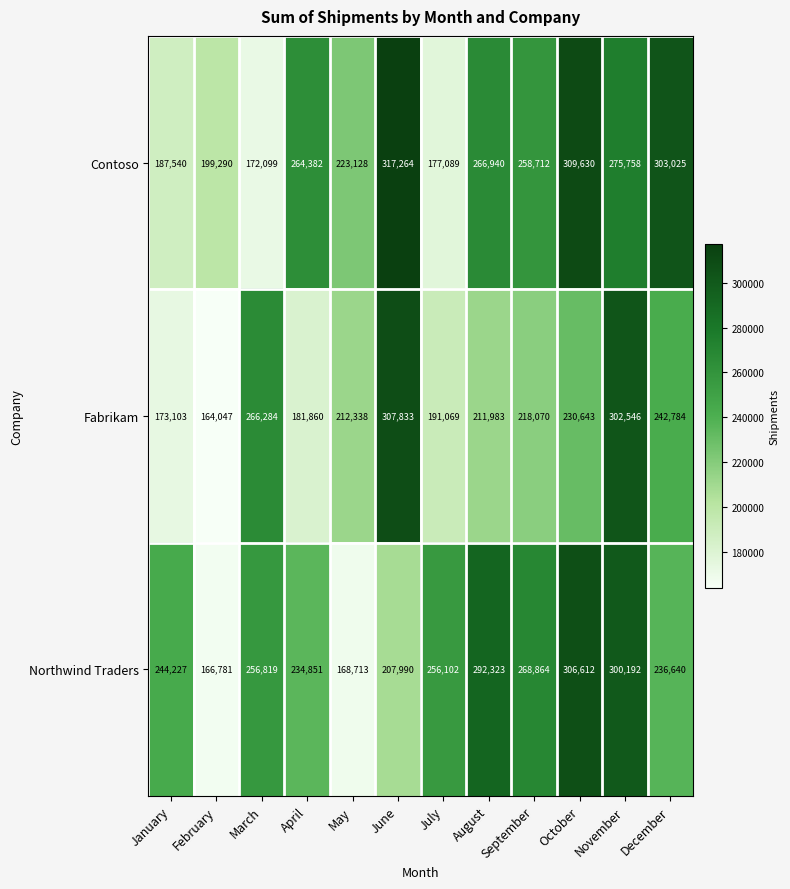

What is the sum of the Fabrikam values at April and March?

448144